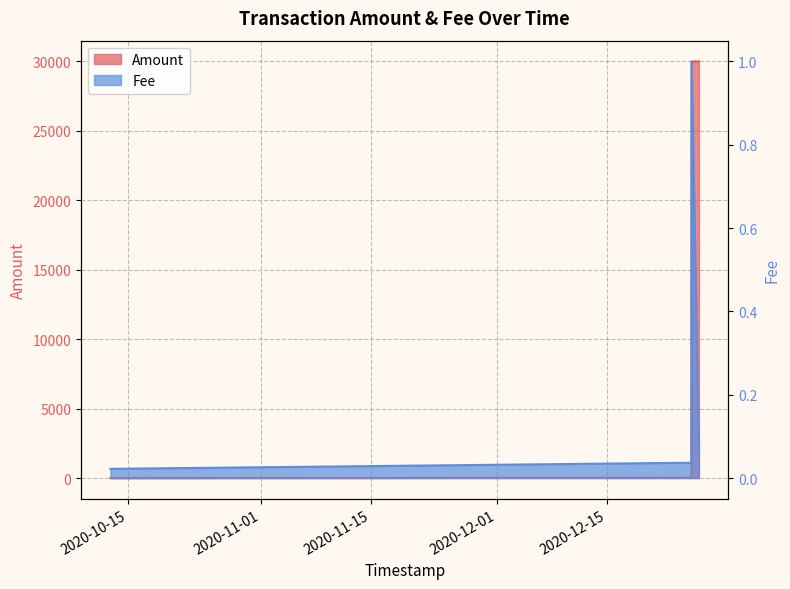

What is the label of the 1st point from the left?

2020-10-12 19:52:21